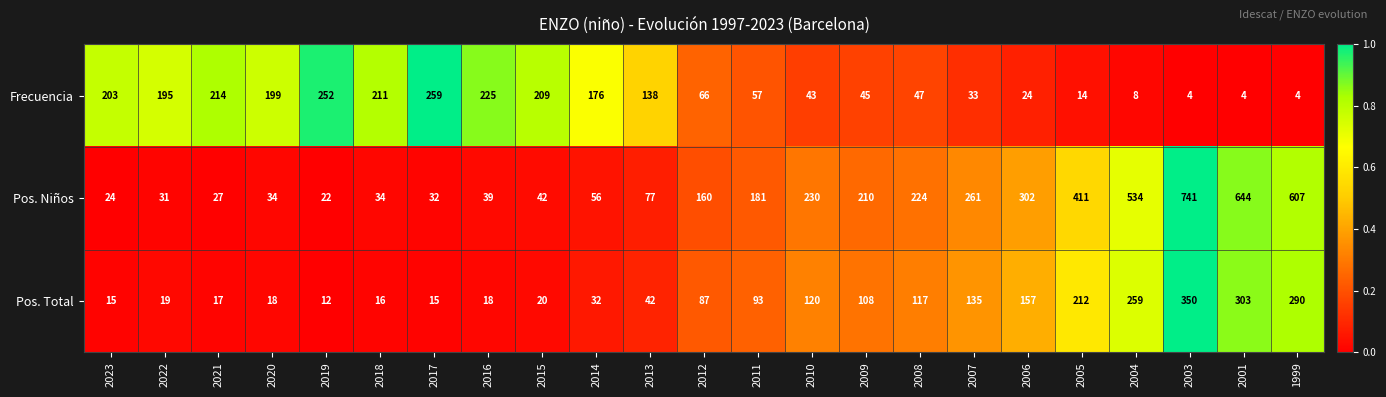

True or false: Pos. Niños has a value of 34 at 2020.

True